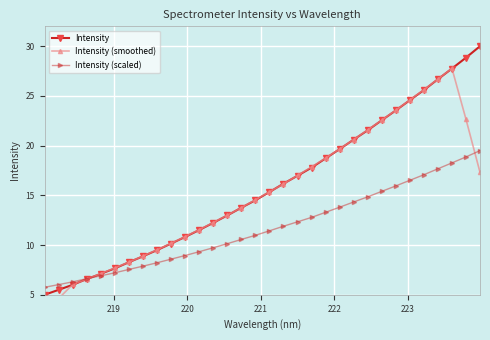

Does the chart display data point markers on the line(s)?

Yes